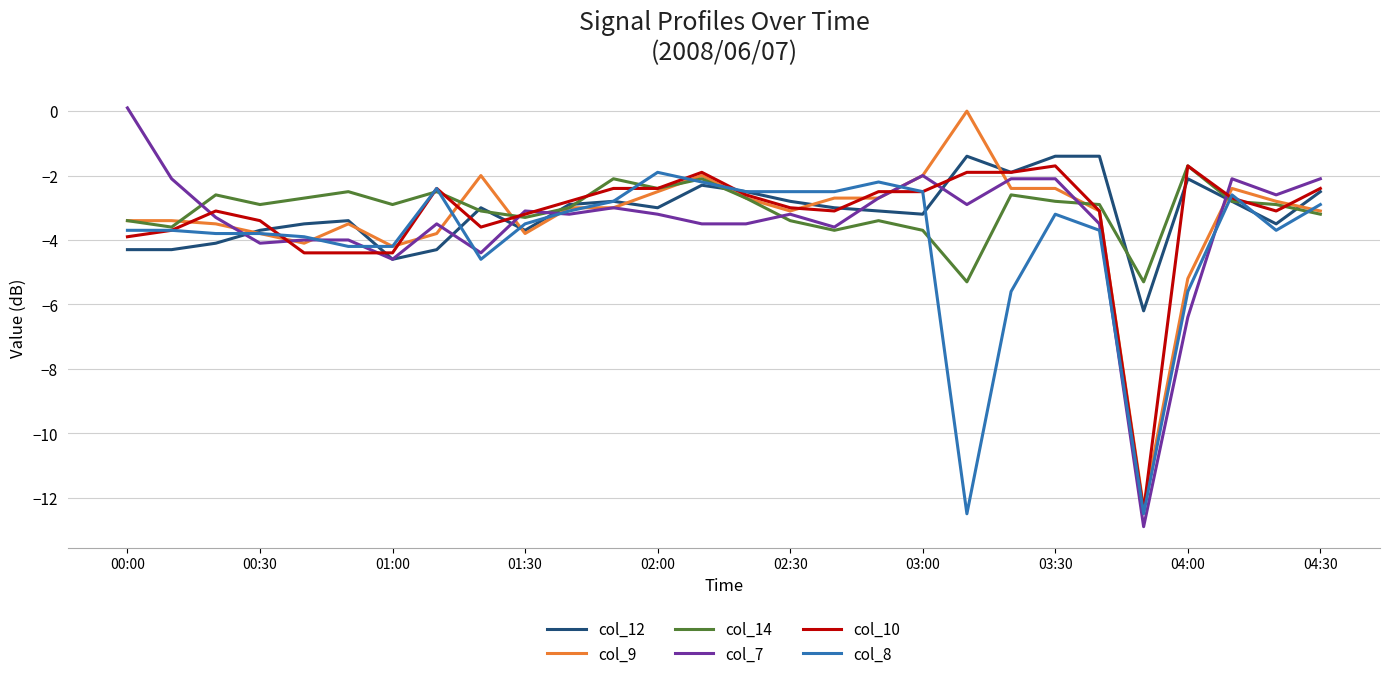

What is the lowest value of the col_10 series?

-12.4